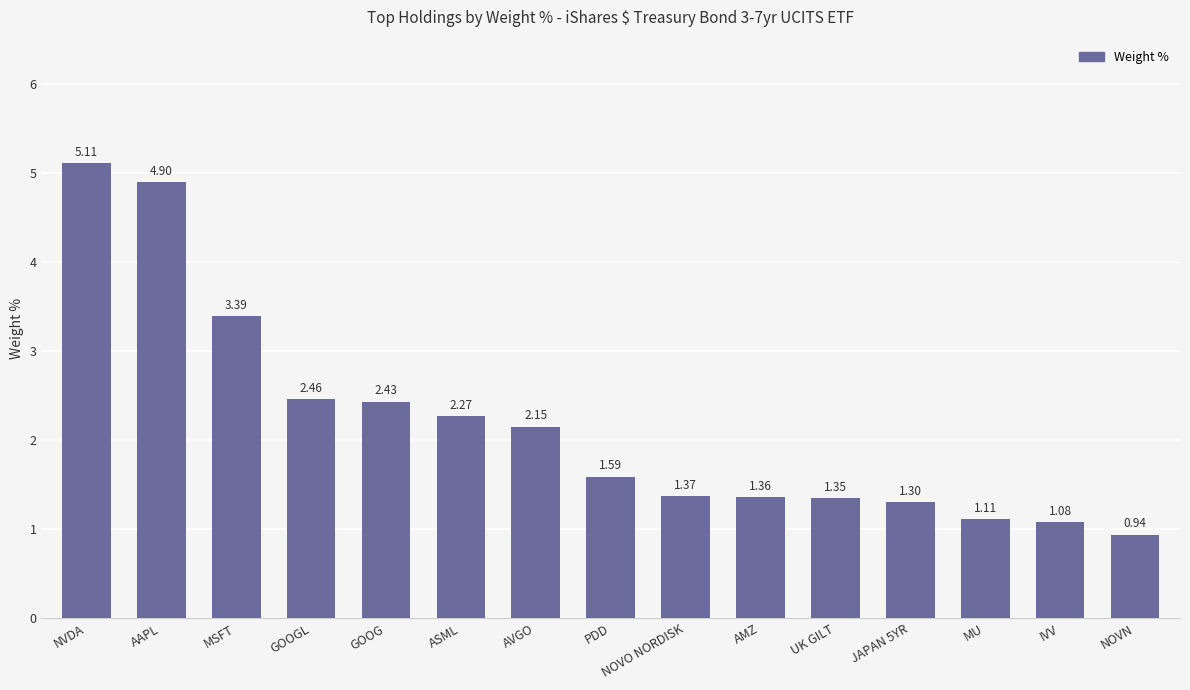

Count the number of data series in this chart.

1